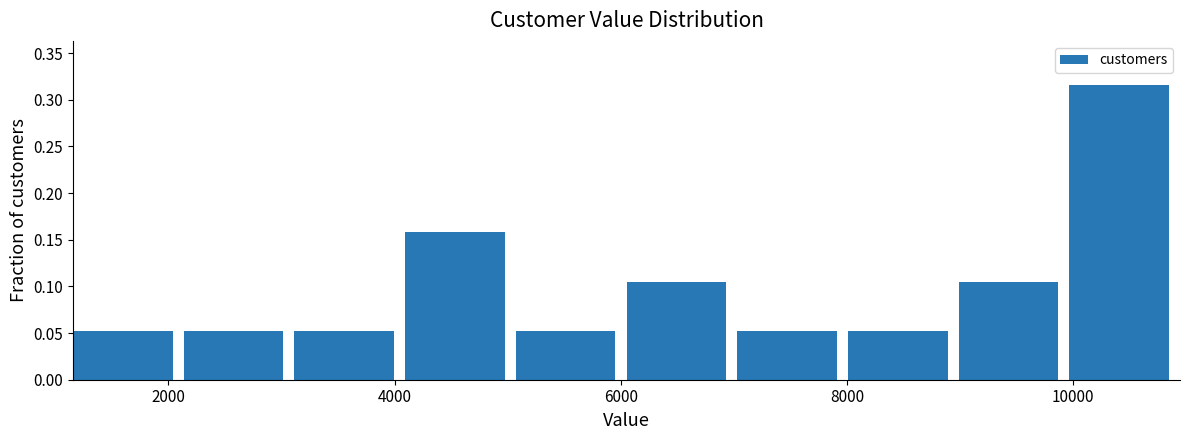

What is the height of the bar covering 4000 to 5000 on the x-axis? Neither the bar edges nor the heights are printed on the chart, so give them approximately, as read against the axes.

0.160